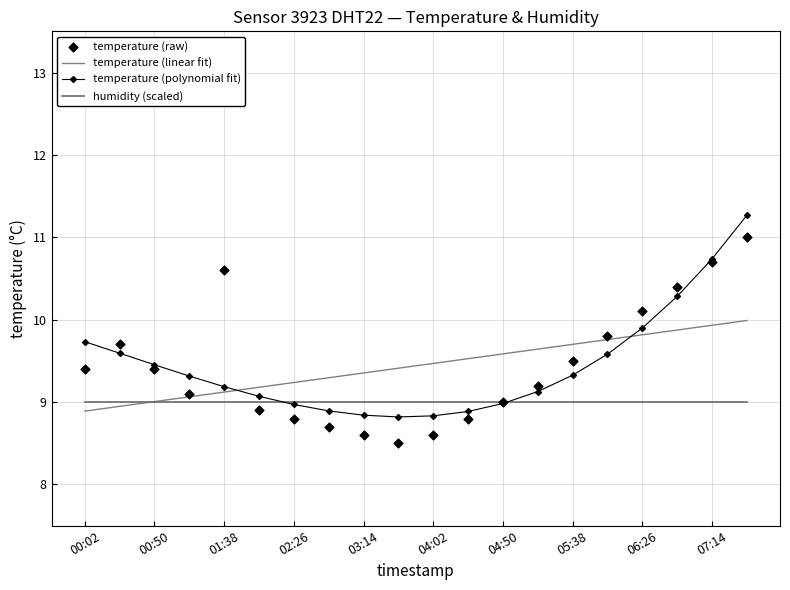

Which series contains the lowest Y value?

temperature (raw)